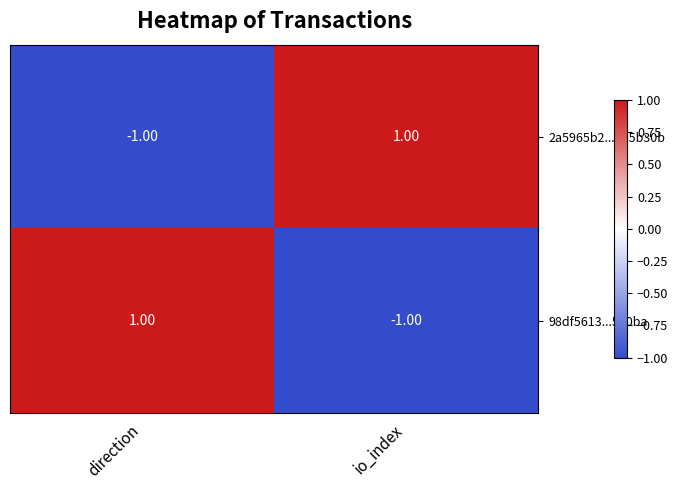

Which category has the lowest value in the 2a5965b2...865b30b series?

direction